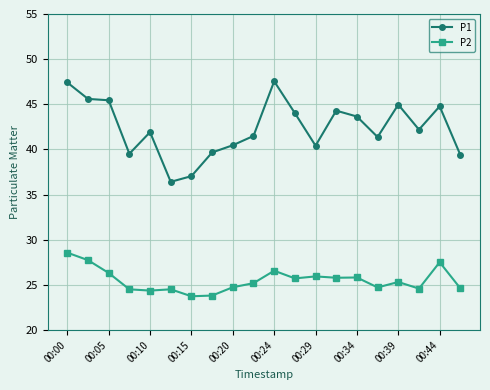

Which series has the largest range (max minus min)?

P1